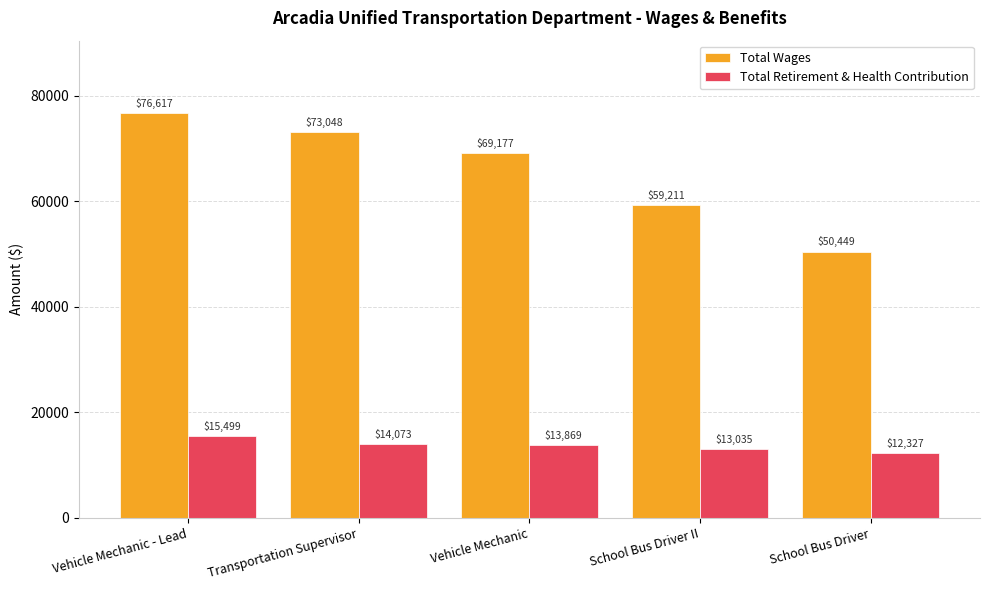

Is it true that Total Wages equals 73048 at Transportation Supervisor?

True